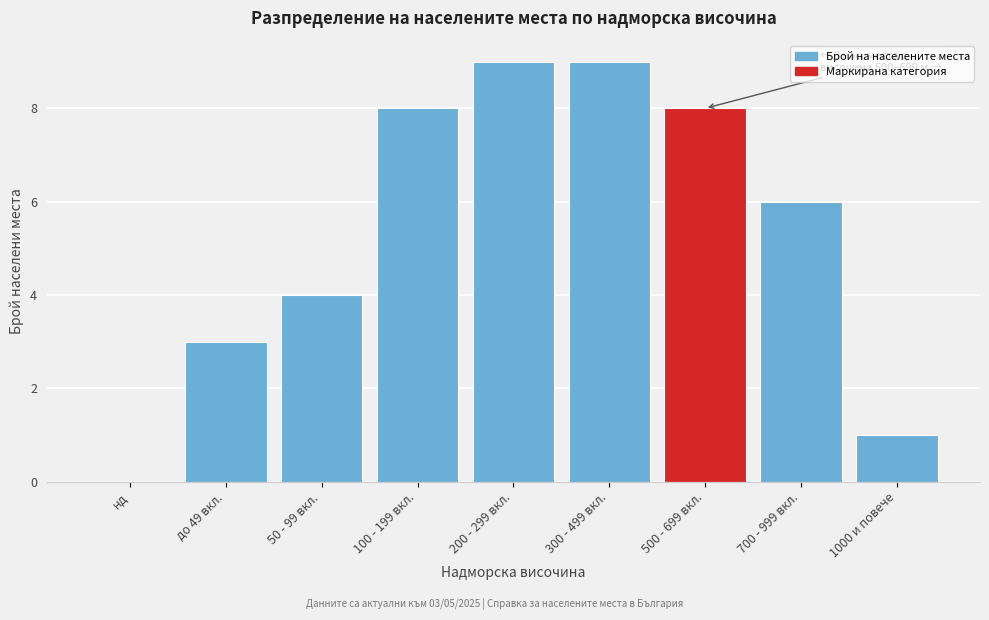

Reading right to left, list all the values displayed in this chart.

1000 и повече=1	700 - 999 вкл.=6	500 - 699 вкл.=8	300 - 499 вкл.=9	200 - 299 вкл.=9	100 - 199 вкл.=8	50 - 99 вкл.=4	до 49 вкл.=3	нд=0